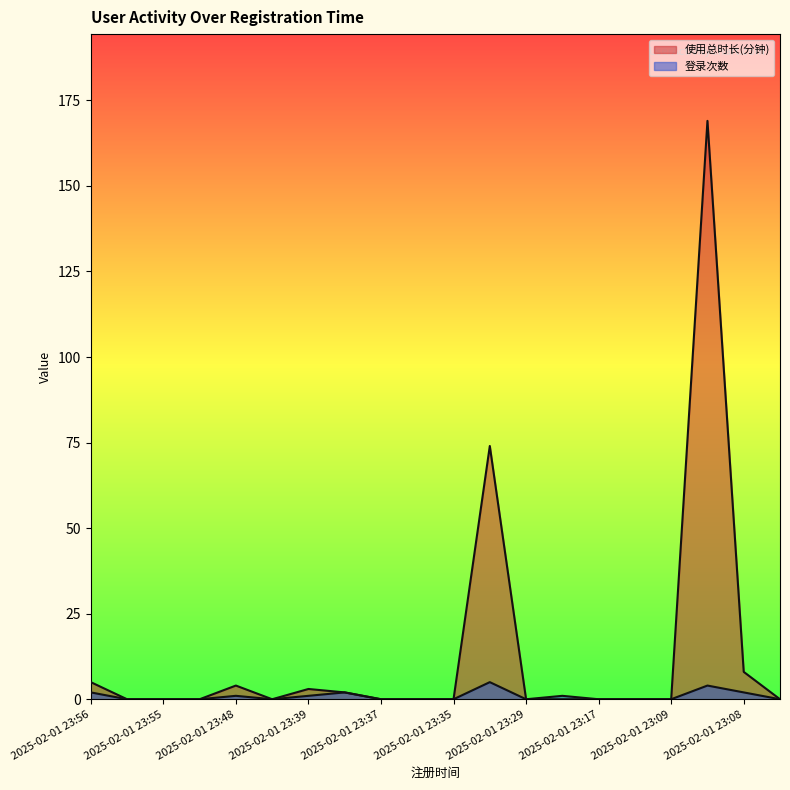

What are all the series names shown in the legend?

使用总时长(分钟), 登录次数